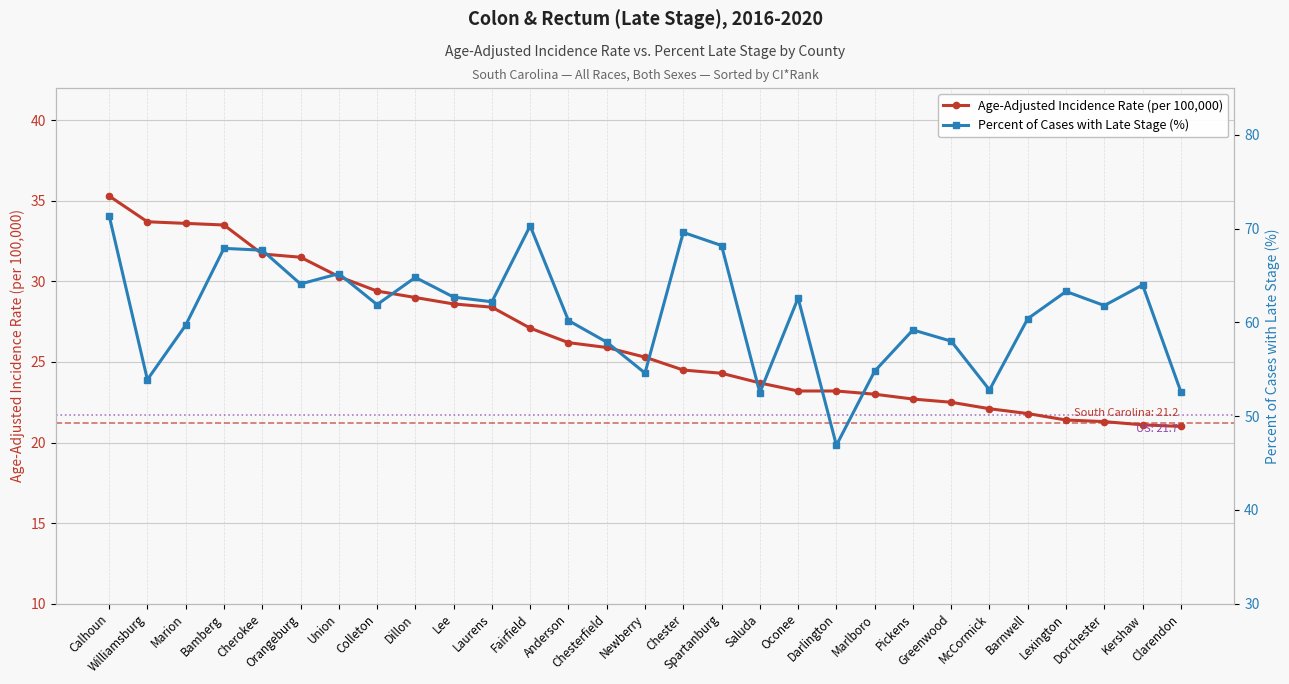

Which label corresponds to the largest value in the chart?

Calhoun